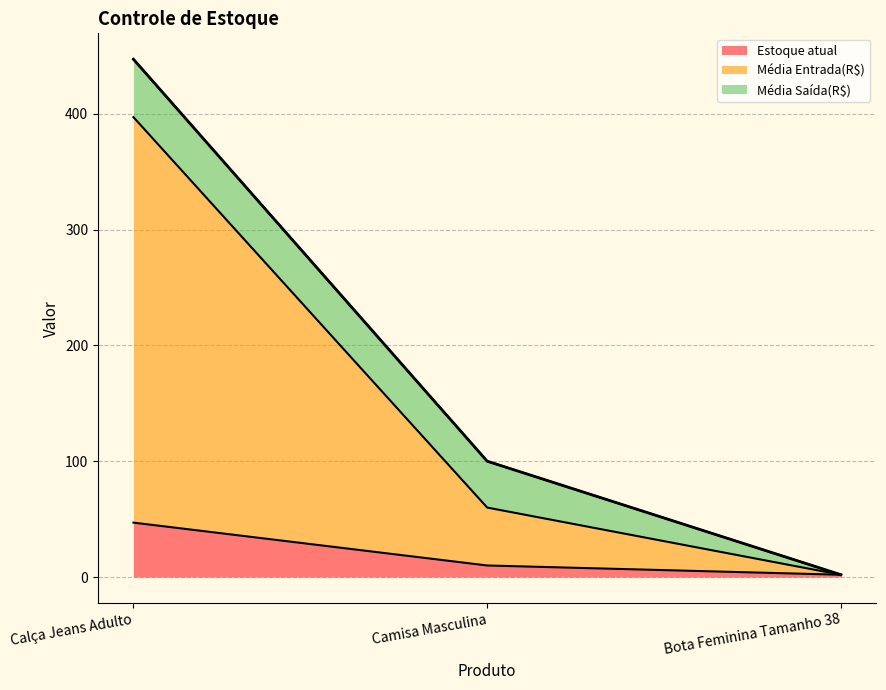

What is the difference between the maximum and minimum values in the Estoque atual series?

45